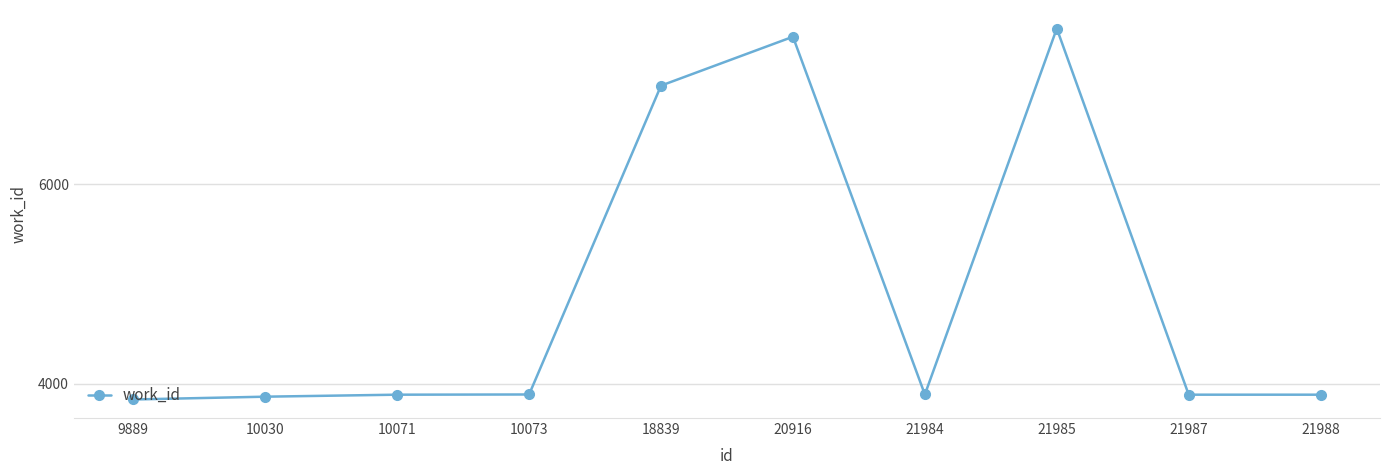

The value at 10073 is 3895. True or false?

True